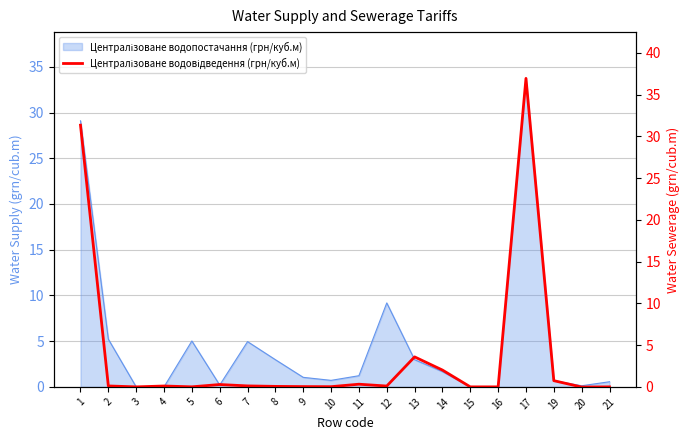

How many lines are shown in the chart?

1